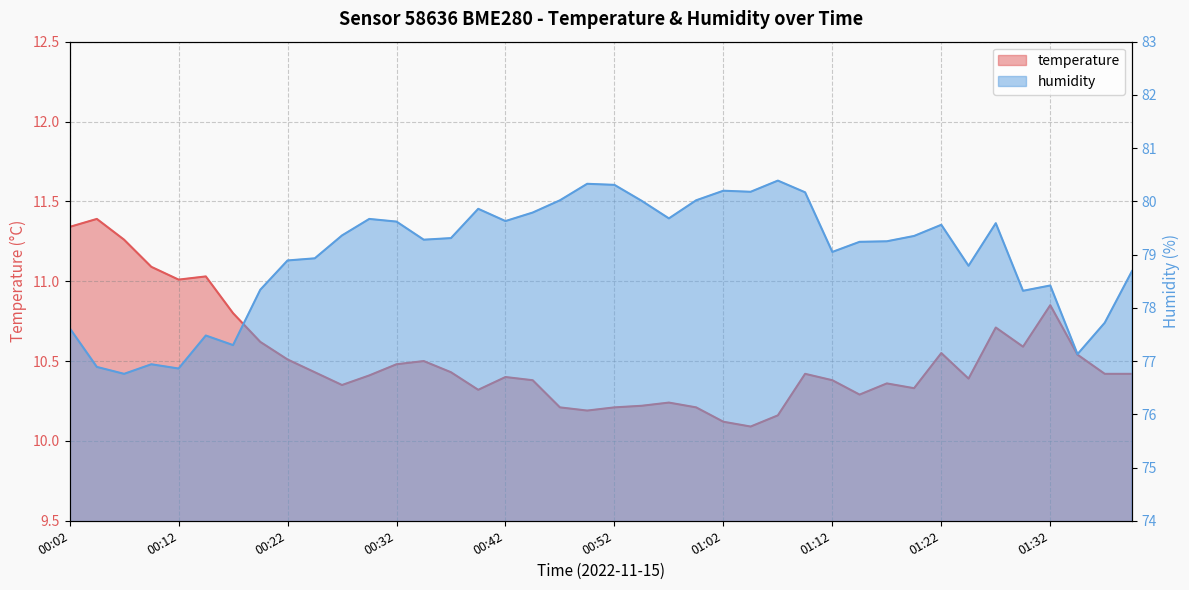

What are all the series names shown in the legend?

temperature, humidity